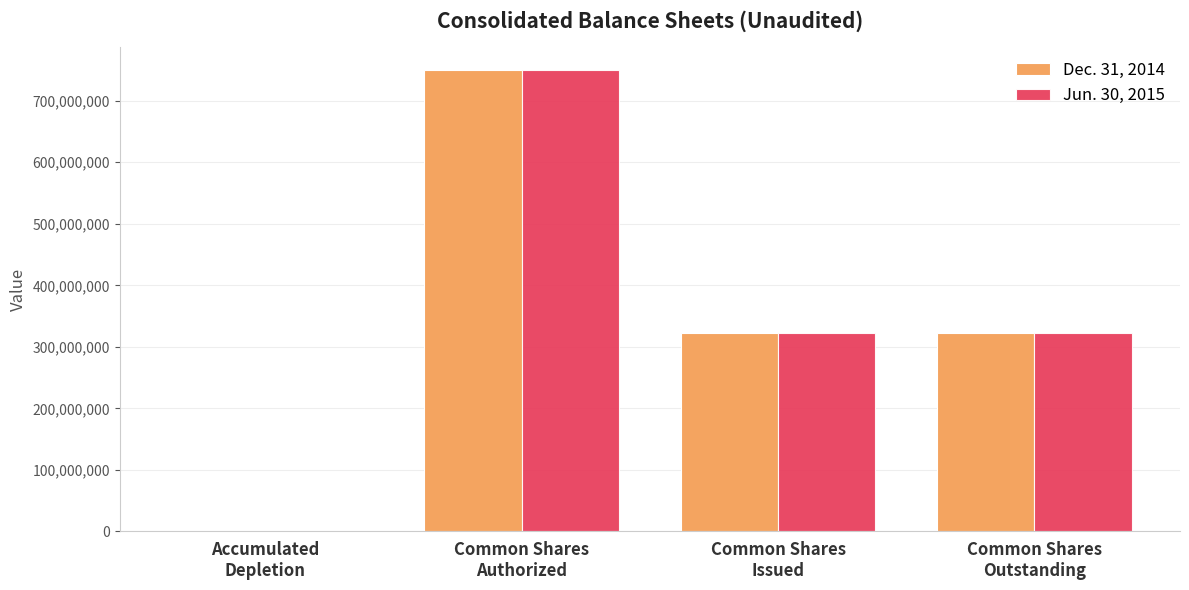

How many Dec. 31, 2014 values are between 321867909 and 750000000?

3